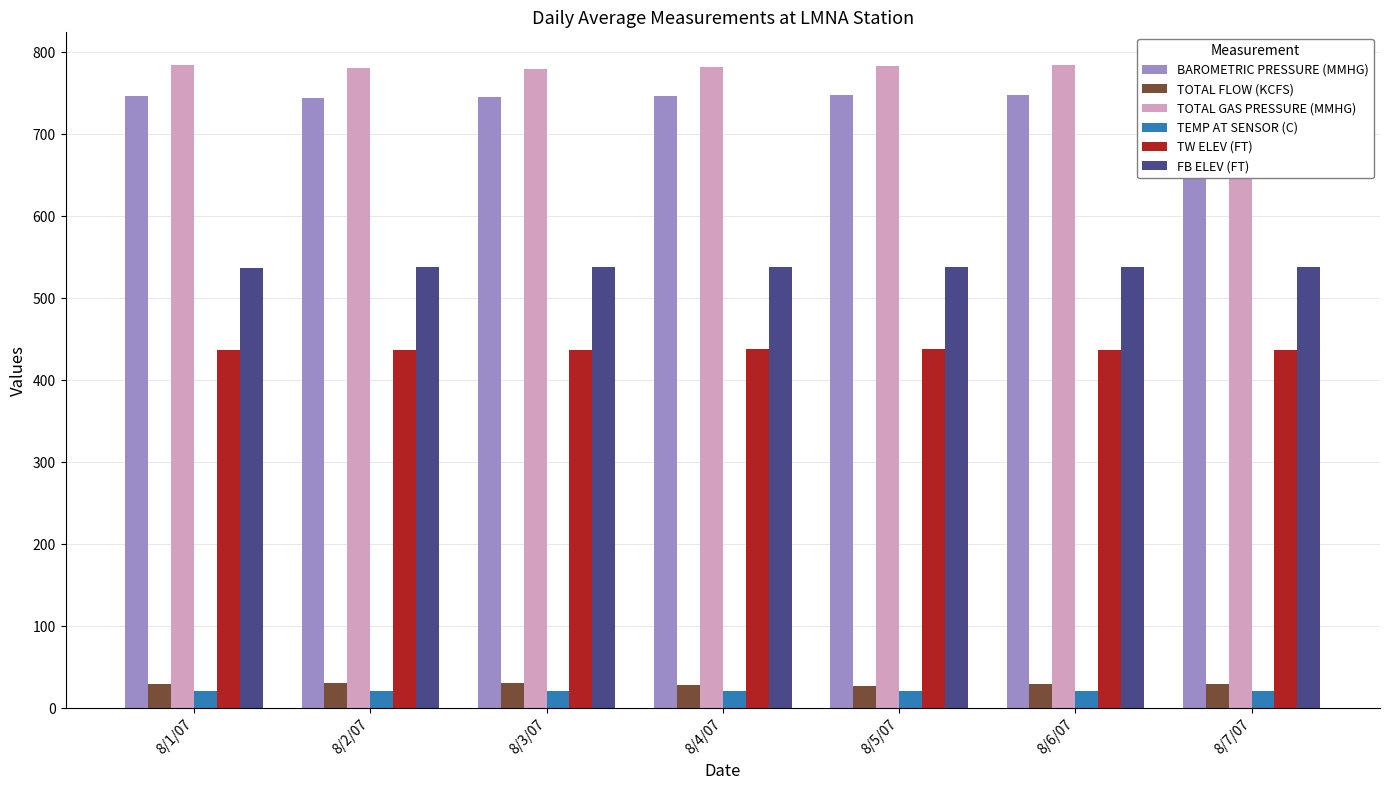

What value does the TW ELEV (FT) series have at 8/2/07?

437.2